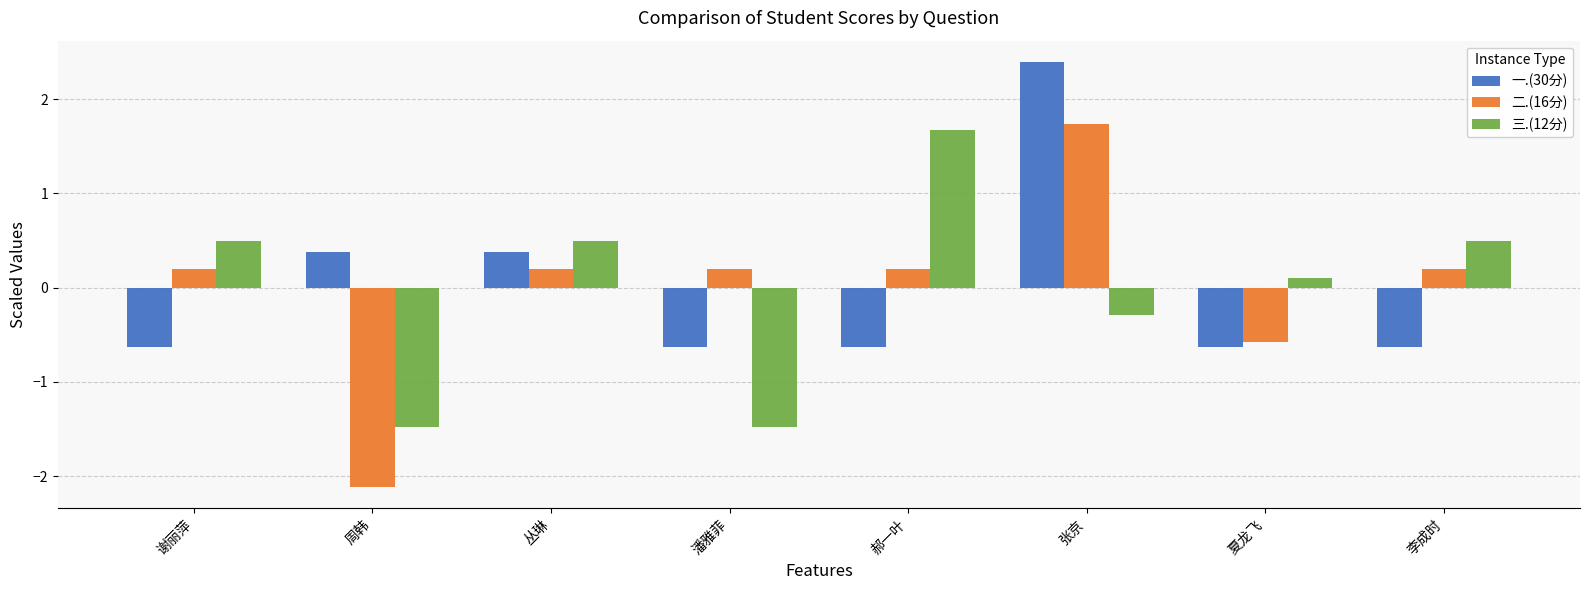

What is the label of the 6th bar from the right?

丛琳